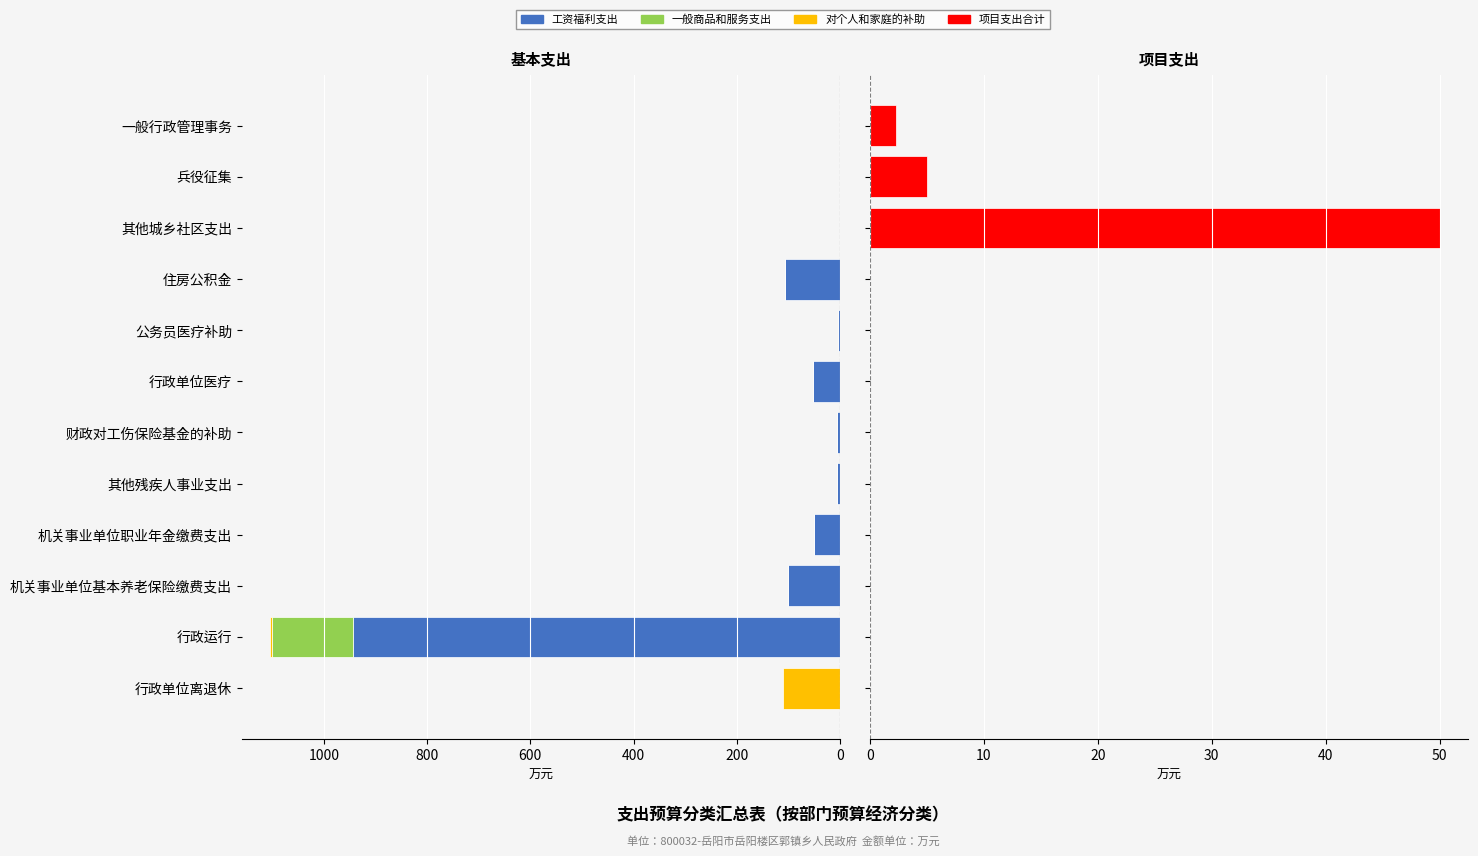

Reading left to right, transcribe all the data shown in this chart.

工资福利支出: 0.0	943.9	99.8	49.9	4.7	6.2	51.8	3.6	106.2	0.0	0.0	0.0
一般商品和服务支出: 0.0	156.6	0.0	0.0	0.0	0.0	0.0	0.0	0.0	0.0	0.0	0.0
对个人和家庭的补助: 109.9	3.8	0.0	0.0	0.0	0.0	0.0	0.0	0.0	0.0	0.0	0.0
项目支出合计: 0.0	0.0	0.0	0.0	0.0	0.0	0.0	0.0	0.0	50.0	5.0	2.3